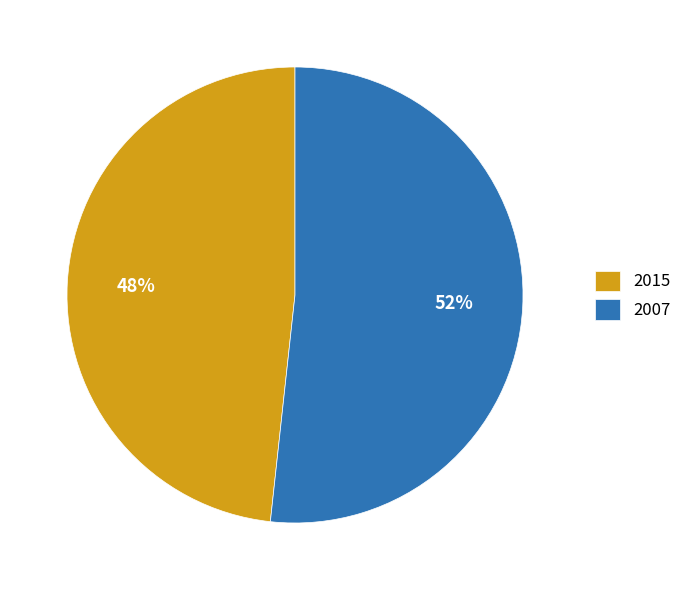

To the nearest percent, what portion does 2007 represent?

52%